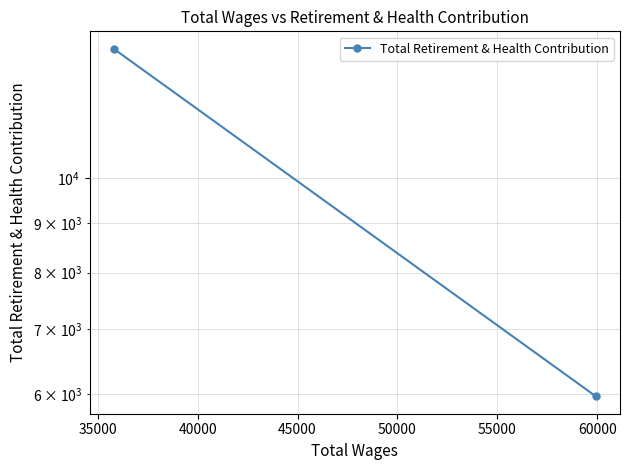

The chart shows a value of 5441 at 30000. True or false?

False